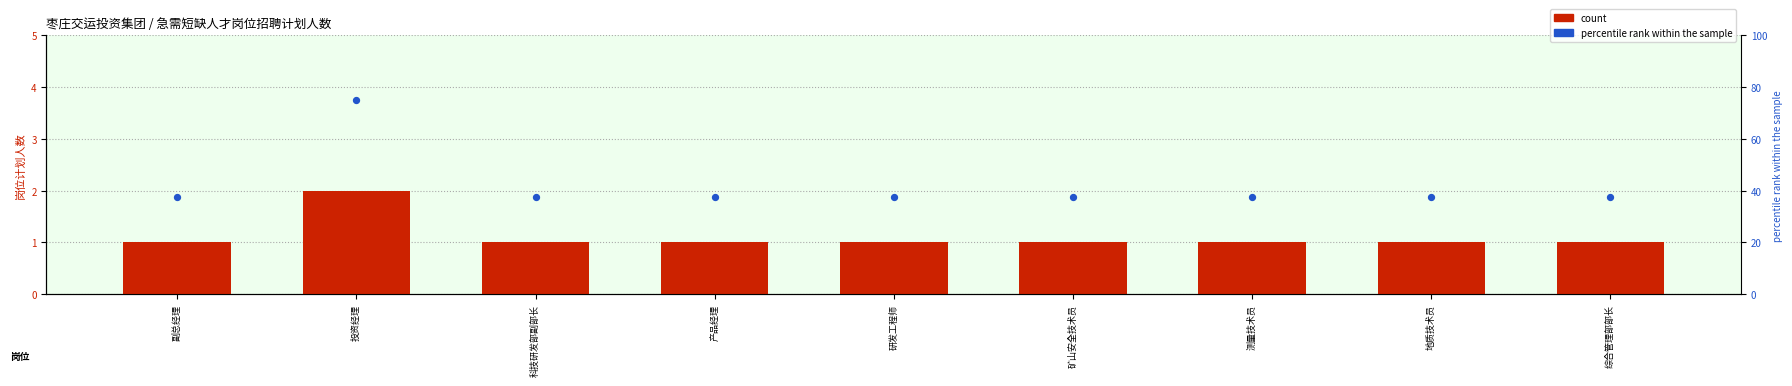

Which series has the largest total across all categories?

percentile rank within the sample